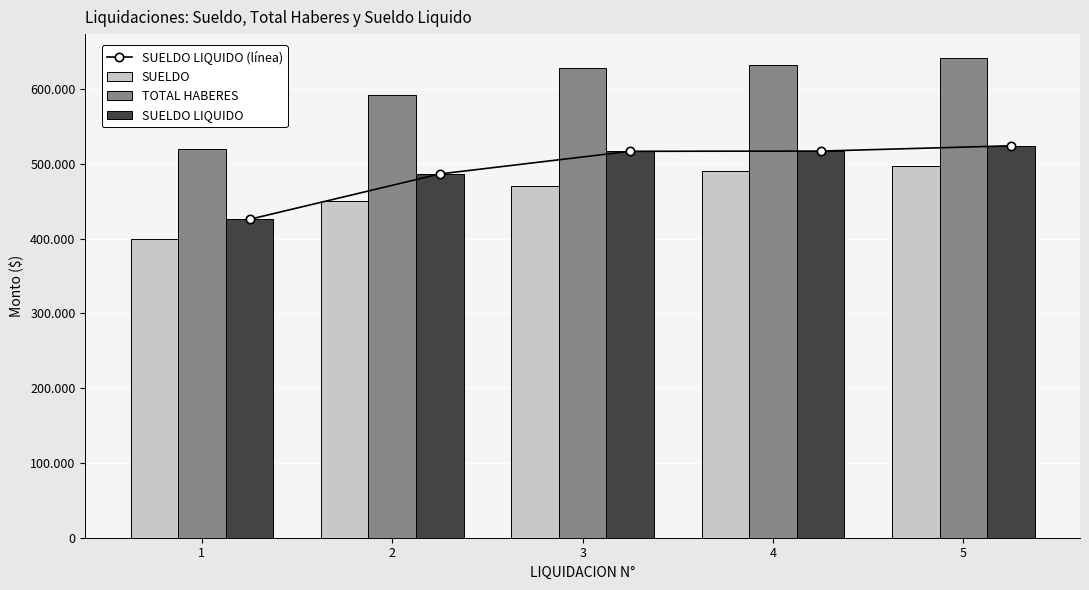

Reading left to right, list all the values displayed in this chart.

SUELDO LIQUIDO (línea): 425650.0	486356.2	516638.8	516921.2	524020.1
SUELDO: 400000.0	450000.0	470000.0	490000.0	497000.0
TOTAL HABERES: 520000.0	592500.0	627500.0	632500.0	641250.0
SUELDO LIQUIDO: 425650.0	486356.2	516638.8	516921.2	524020.1